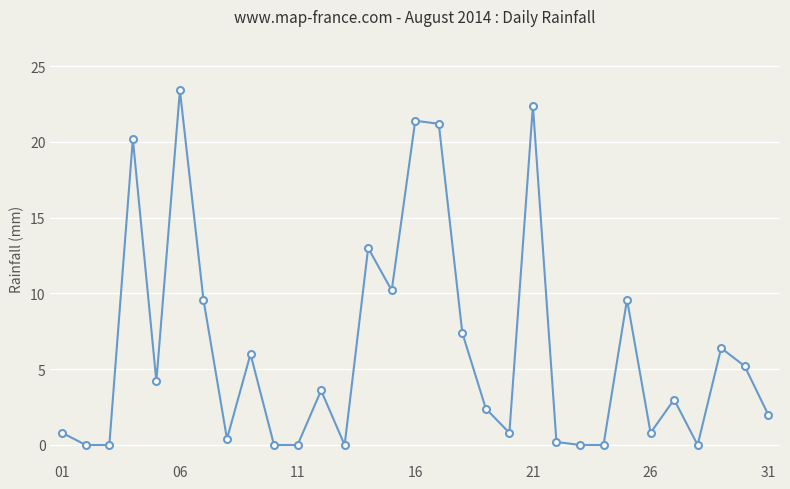

True or false: there are more than 1 points higher than both neighbors.

True